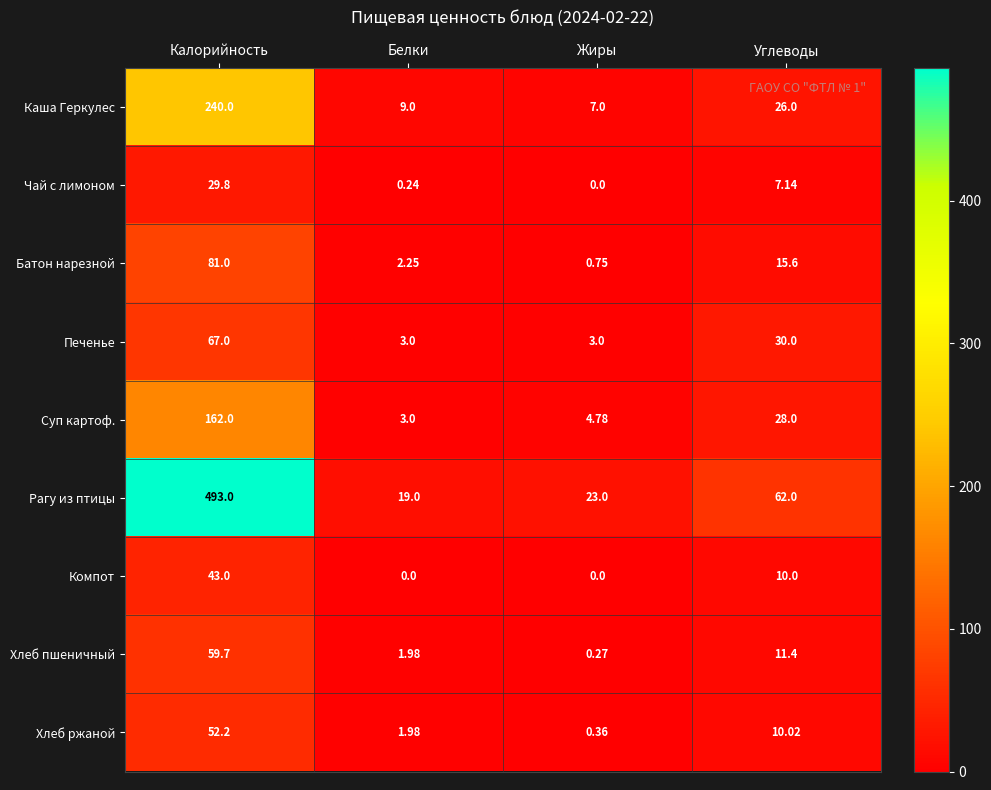

List the series in order of their peak value, lowest first.

Чай с лимоном, Компот, Хлеб ржаной, Хлеб пшеничный, Печенье, Батон нарезной, Суп картоф., Каша Геркулес, Рагу из птицы